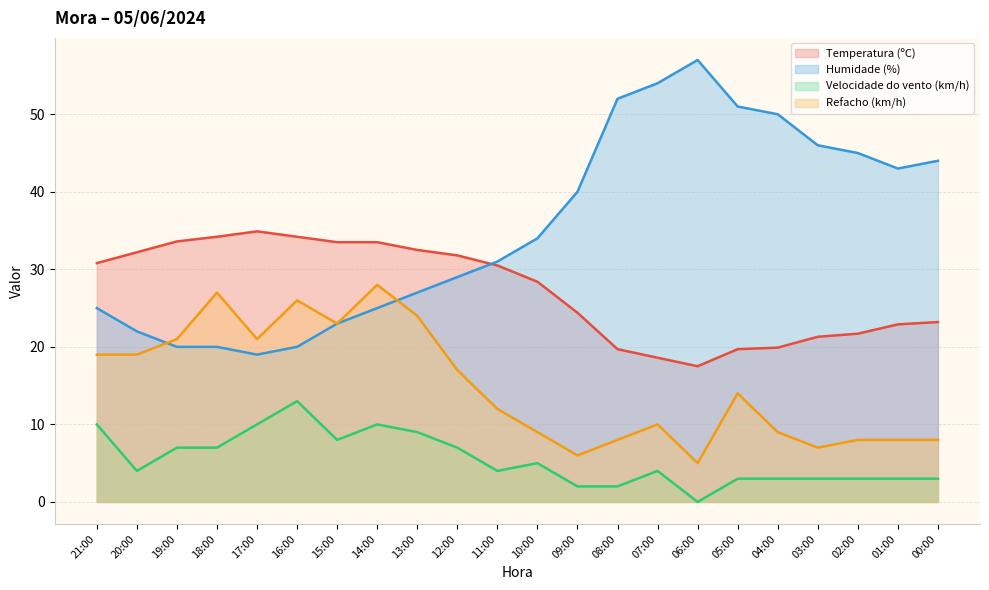

What is the value of the Refacho (km/h) point at the 20th from the left?

8.0